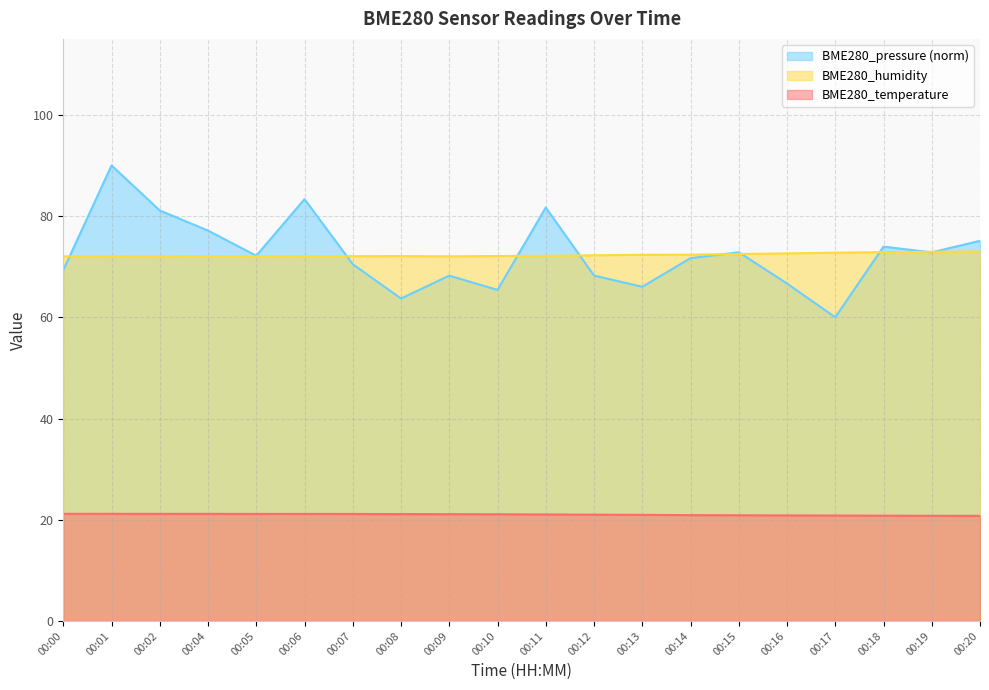

True or false: BME280_temperature and BME280_pressure cross at least once.

False